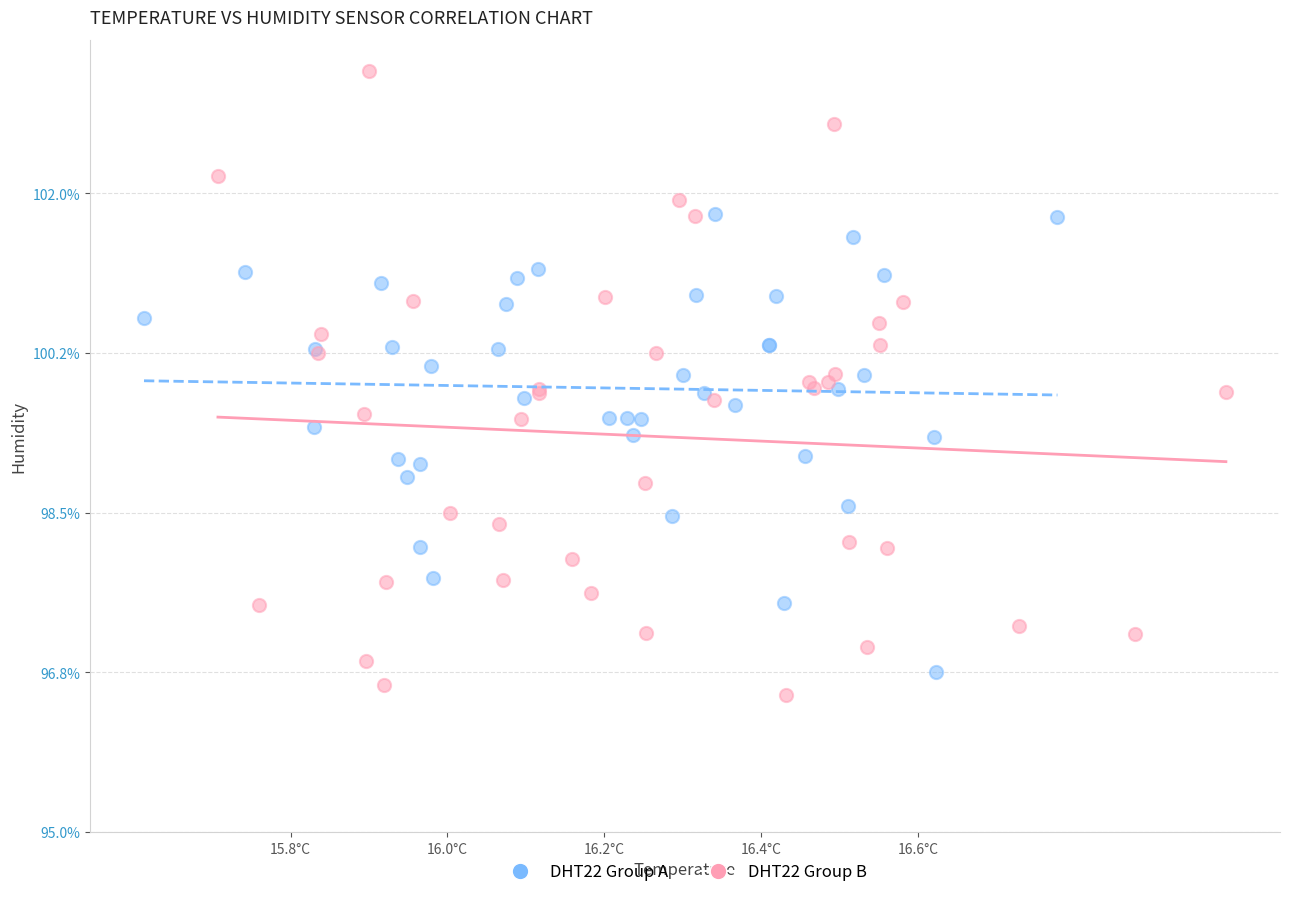

Which series has the widest spread of Y values?

DHT22 Group B